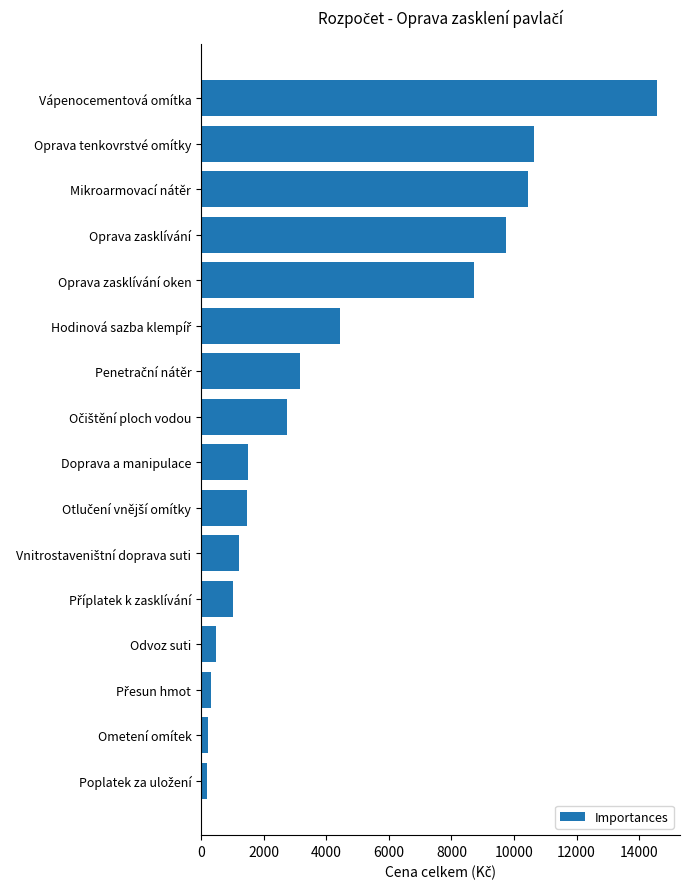

Between Oprava zasklívání and Ometení omítek, which is larger?

Oprava zasklívání